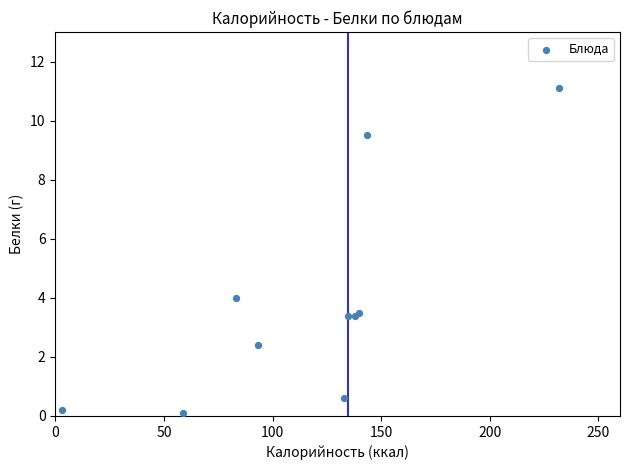

What Y value in the scatter plot is closest to 5?

4.0